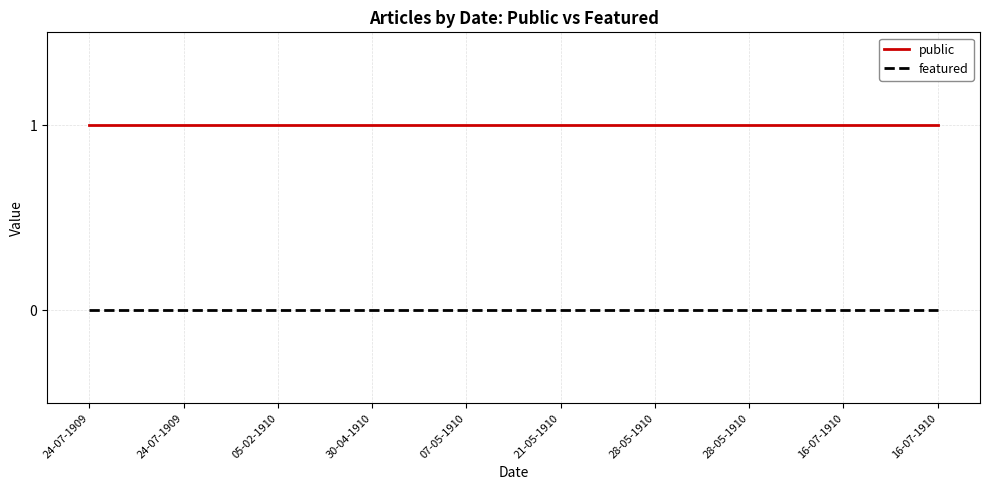

True or false: public has a value of 2 at 07-05-1910.

False